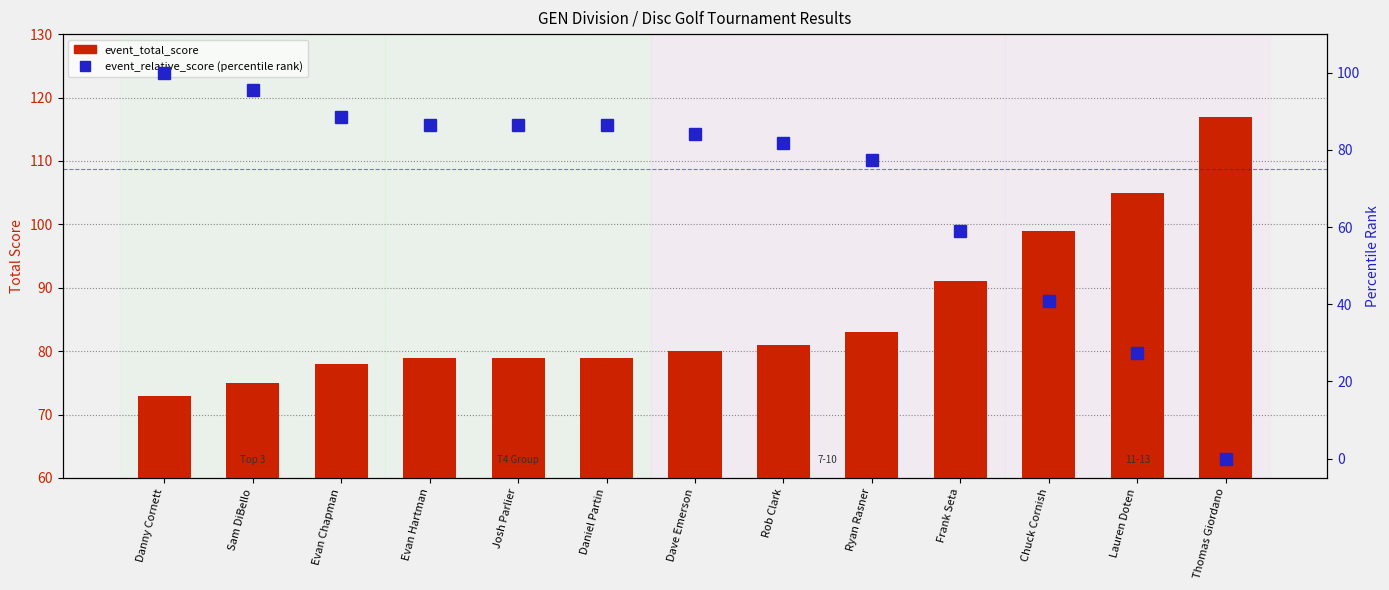

Reading left to right, what are all the values shown in this chart?

event_total_score: Danny Cornett=73.0	Sam DiBello=75.0	Evan Chapman=78.0	Evan Hartman=79.0	Josh Parlier=79.0	Daniel Partin=79.0	Dave Emerson=80.0	Rob Clark=81.0	Ryan Rasner=83.0	Frank Seta=91.0	Chuck Cornish=99.0	Lauren Doten=105.0	Thomas Giordano=117.0
event_relative_score (percentile rank): Danny Cornett=100.0	Sam DiBello=95.5	Evan Chapman=88.6	Evan Hartman=86.4	Josh Parlier=86.4	Daniel Partin=86.4	Dave Emerson=84.1	Rob Clark=81.8	Ryan Rasner=77.3	Frank Seta=59.1	Chuck Cornish=40.9	Lauren Doten=27.3	Thomas Giordano=0.0